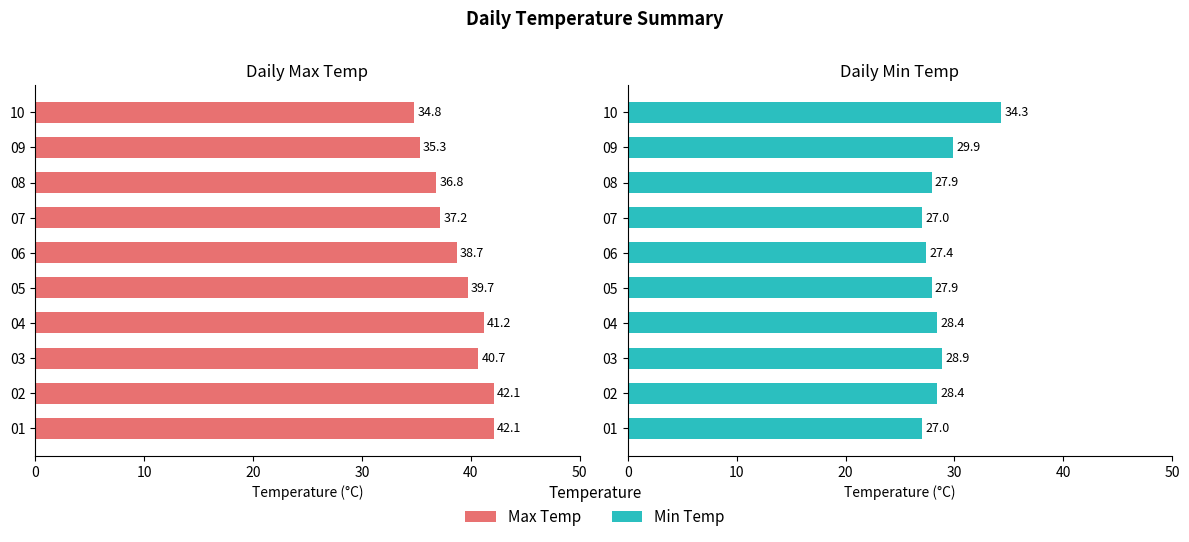

Which series has the widest spread of values?

Max Temp